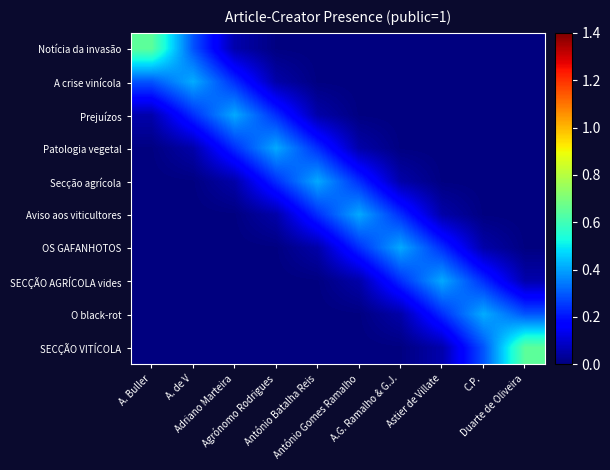

List the series in order of their peak value, highest first.

Notícia da invasão, SECÇÃO VITÍCOLA, A crise vinícola, O black-rot, Prejuízos, SECÇÃO AGRÍCOLA vides, Patologia vegetal, Secção agrícola, Aviso aos viticultores, OS GAFANHOTOS